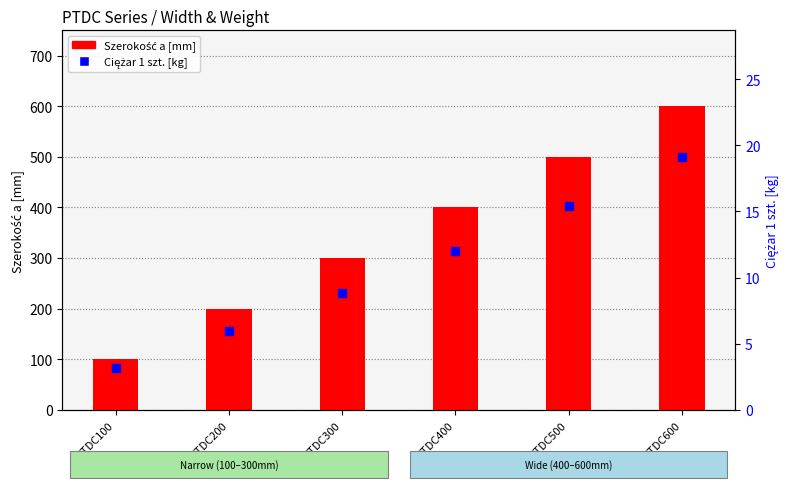

True or false: Ciężar 1 szt. [kg] has a value of 3.1 at PTDC100.

True